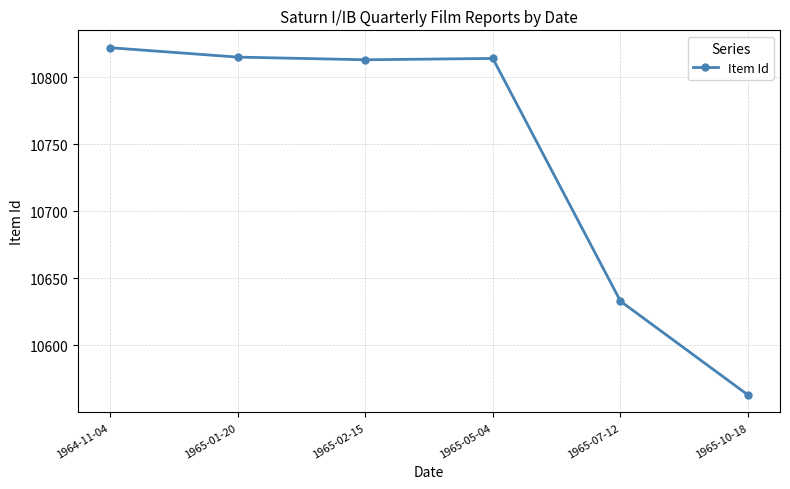

What is the sum of all values?

64460